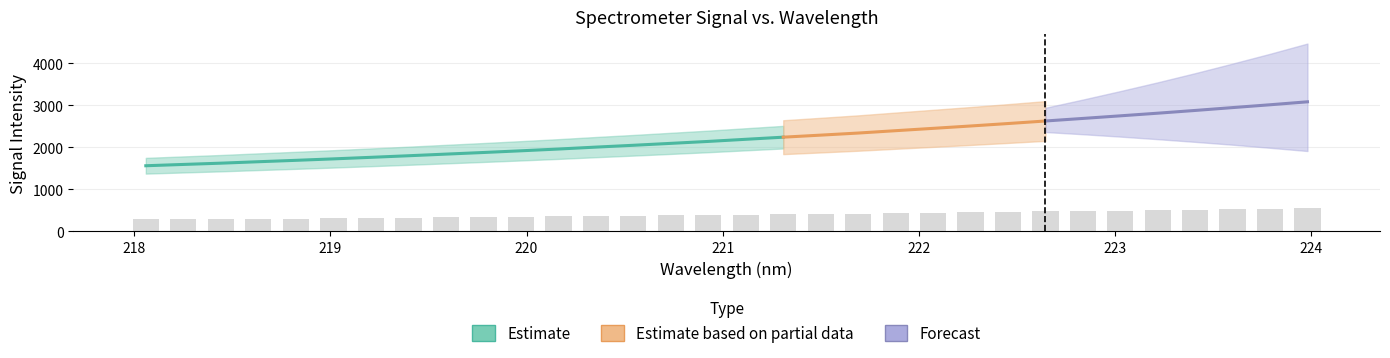

Where is the data nearest to the value 418?

221.6902